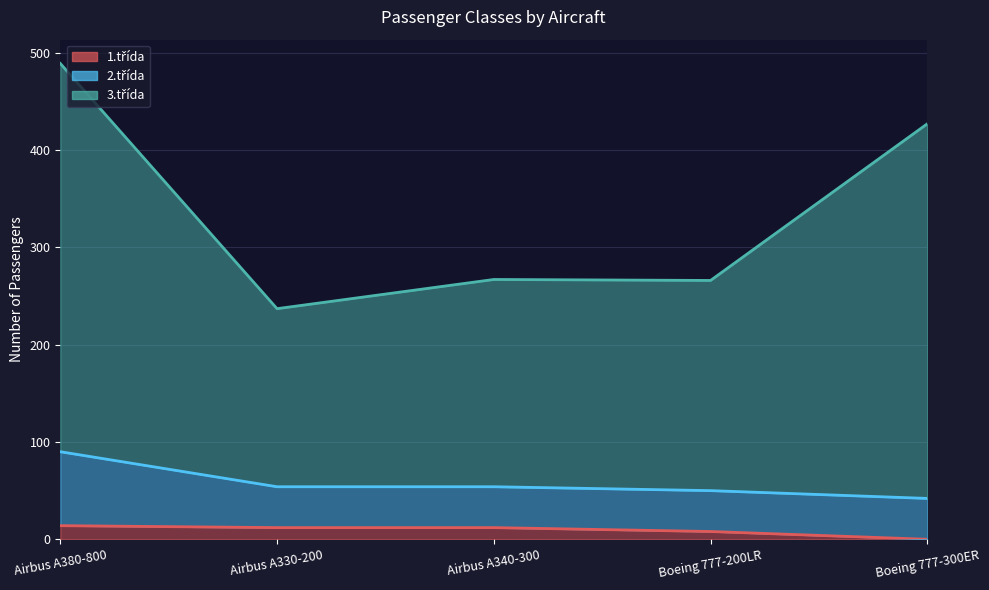

At which label is 3.třída closest to 363?

Boeing 777-300ER